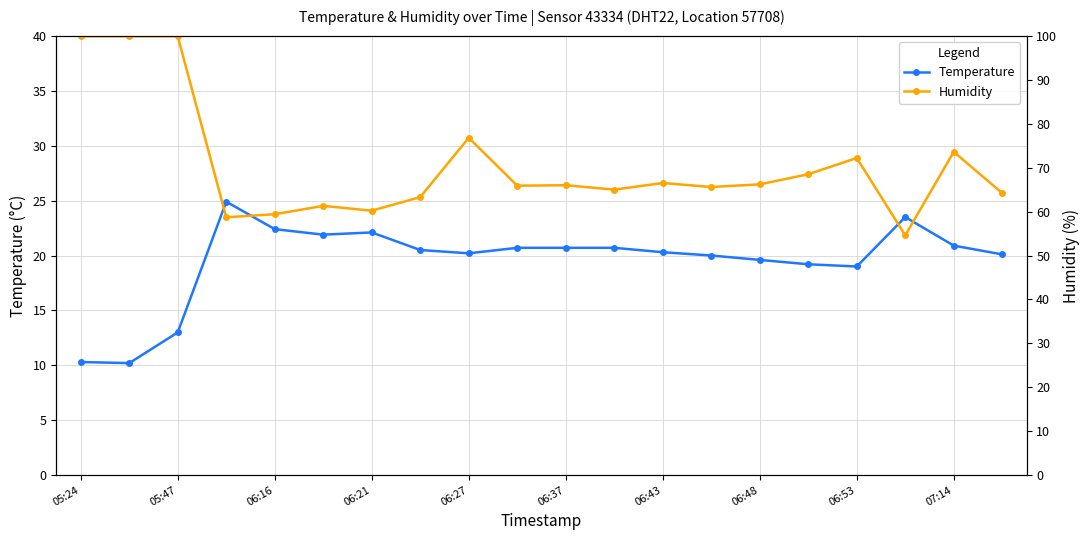

The Temperature series shows 6.4 at 06:53. True or false?

False